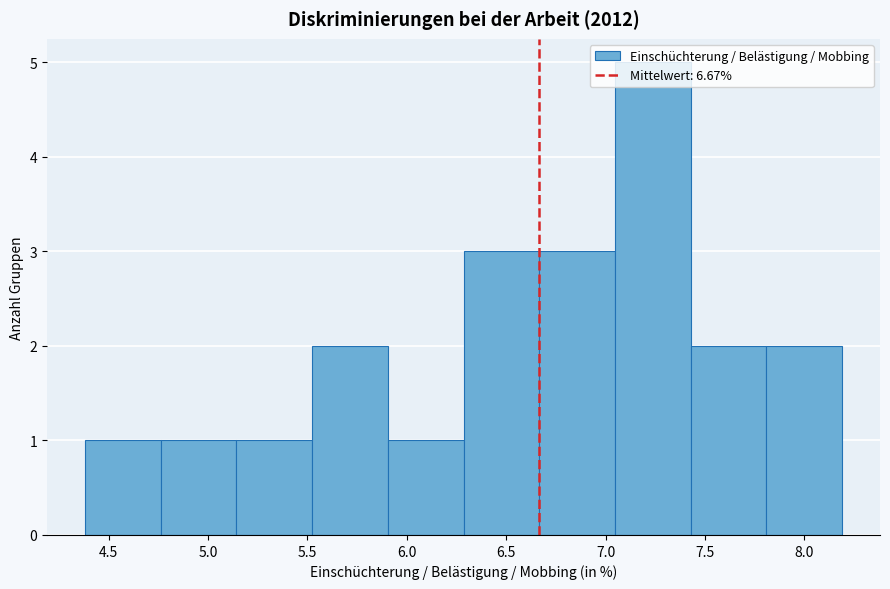

Reading left to right, list every bar in this chart as the range it spans on the x-axis followed by its height. Neither the bar edges nor the heights are printed on the chart, so give them approximately, as read against the axes.

4.40 to 4.75: 1
4.75 to 5.15: 1
5.15 to 5.50: 1
5.50 to 5.90: 2
5.90 to 6.30: 1
6.30 to 6.65: 3
6.65 to 7.05: 3
7.05 to 7.45: 5
7.45 to 7.80: 2
7.80 to 8.20: 2